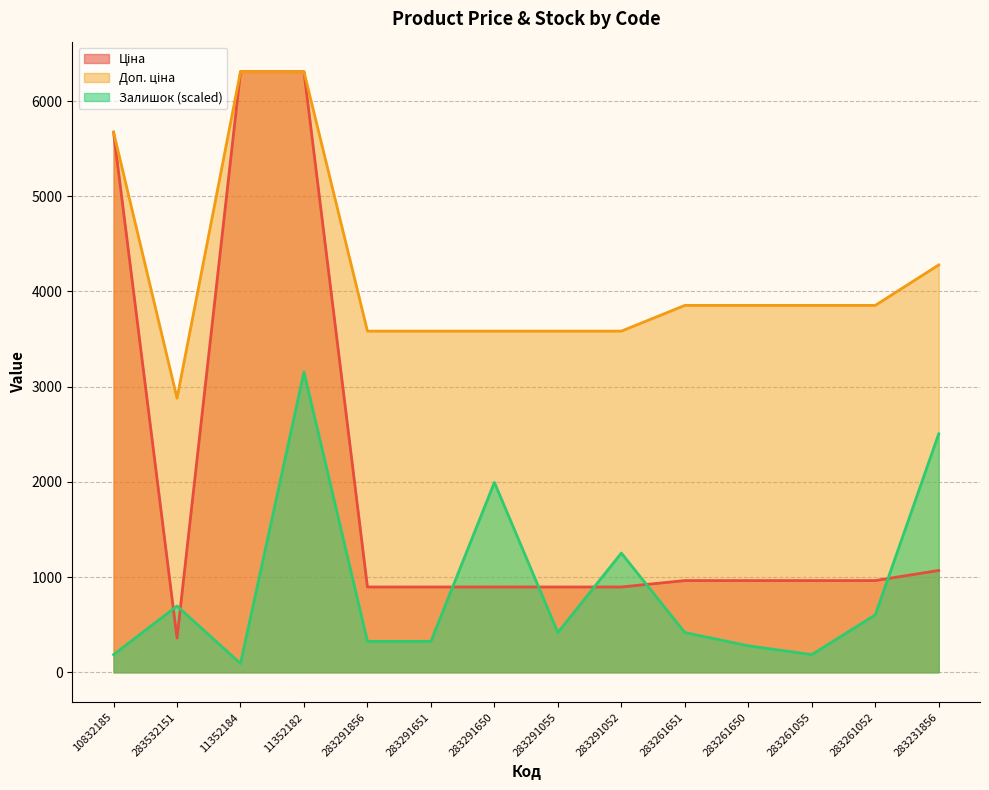

What is the difference between the second highest and minimum values in the Залишок series?

2412.2